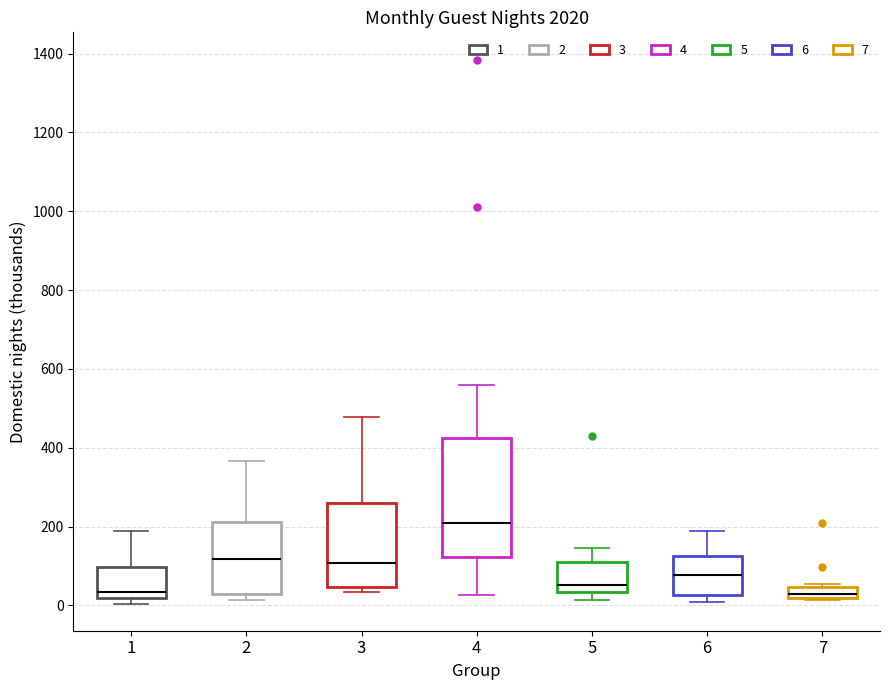

Which box is the tallest, from its lower edge to its upper edge?

4